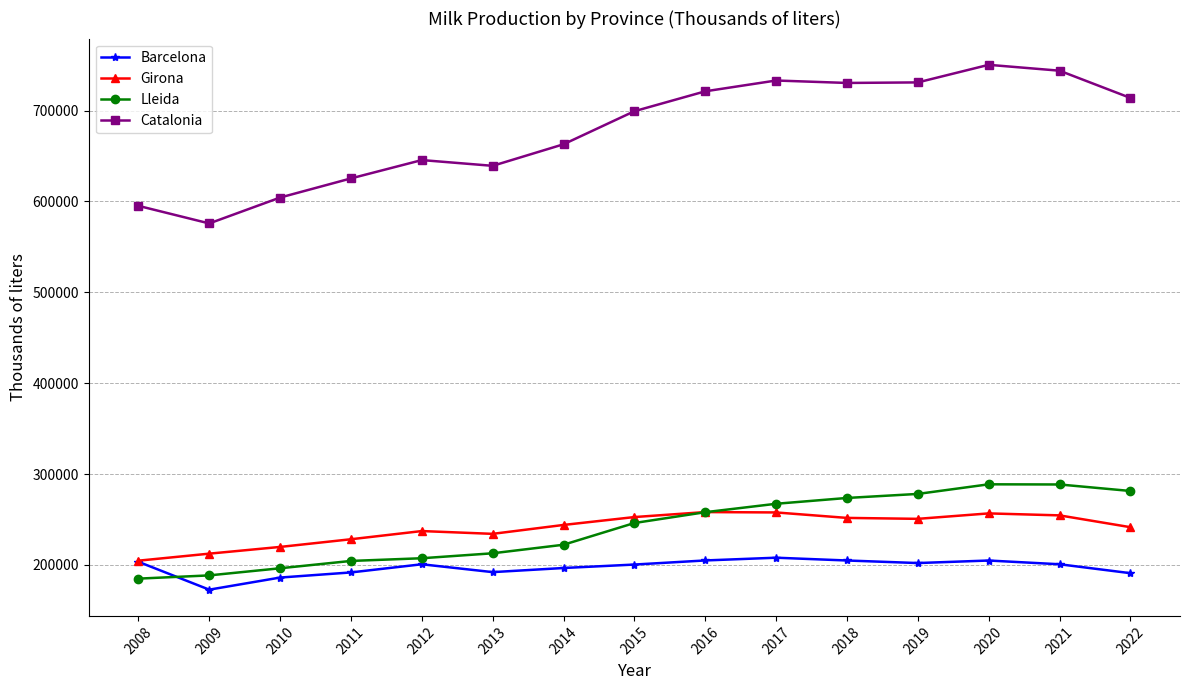

The Barcelona series shows 335635 at 2016. True or false?

False